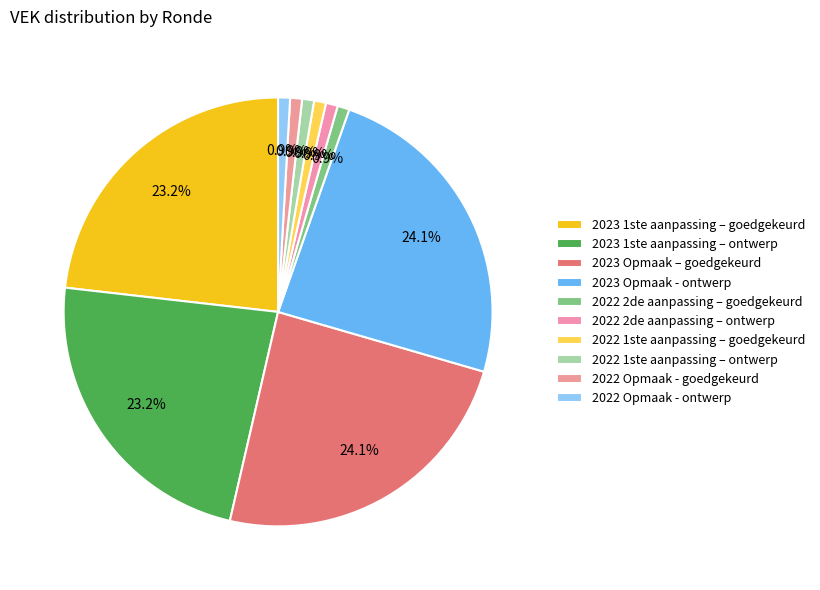

Does any single category account for the majority?

No